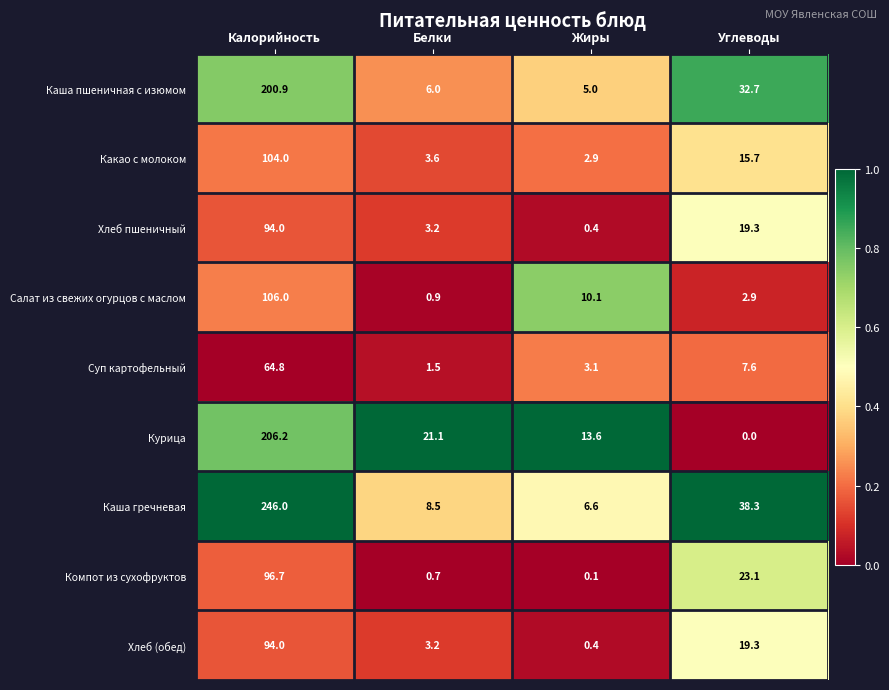

Is the value of Каша гречневая at Жиры greater than the value of Салат из свежих огурцов с маслом at Жиры?

No